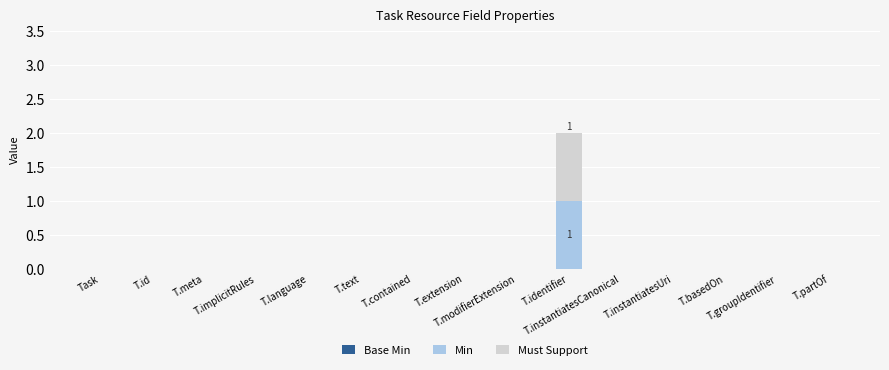

How many categories are shown in the chart?

15